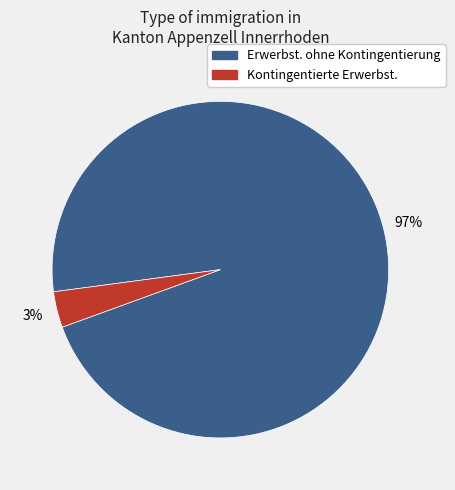

Does any single category account for the majority?

Yes